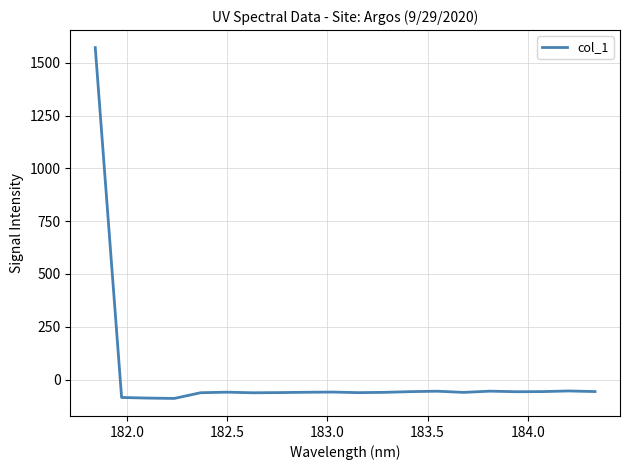

What is the difference between the maximum and minimum values?

1661.1